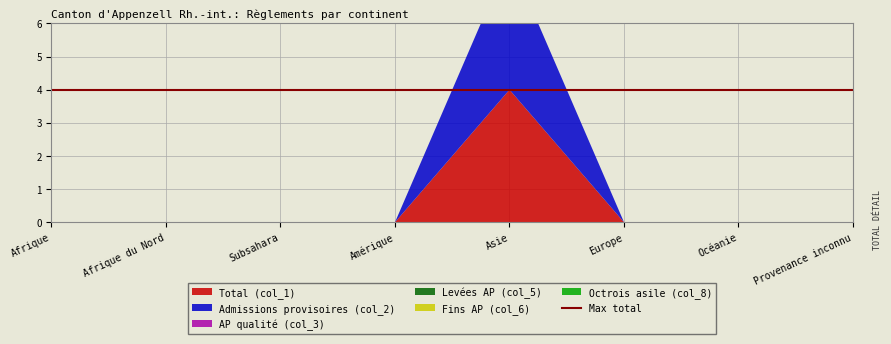

Reading left to right, transcribe all the data shown in this chart.

Total (col_1): Afrique=0	Afrique du Nord=0	Subsahara=0	Amérique=0	Asie=4	Europe=0	Océanie=0	Provenance inconnu=0
Admissions provisoires (col_2): Afrique=0	Afrique du Nord=0	Subsahara=0	Amérique=0	Asie=4	Europe=0	Océanie=0	Provenance inconnu=0
AP qualité (col_3): Afrique=0	Afrique du Nord=0	Subsahara=0	Amérique=0	Asie=0	Europe=0	Océanie=0	Provenance inconnu=0
Levées AP (col_5): Afrique=0	Afrique du Nord=0	Subsahara=0	Amérique=0	Asie=0	Europe=0	Océanie=0	Provenance inconnu=0
Fins AP (col_6): Afrique=0	Afrique du Nord=0	Subsahara=0	Amérique=0	Asie=0	Europe=0	Océanie=0	Provenance inconnu=0
Octrois asile (col_8): Afrique=0	Afrique du Nord=0	Subsahara=0	Amérique=0	Asie=0	Europe=0	Océanie=0	Provenance inconnu=0